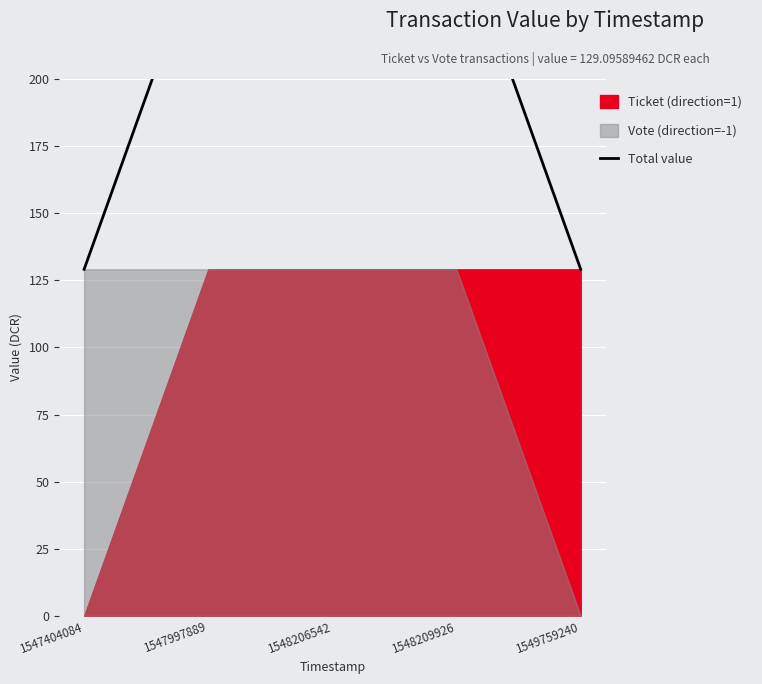

Reading right to left, what are all the values shown in this chart?

129.1	258.2	258.2	258.2	129.1